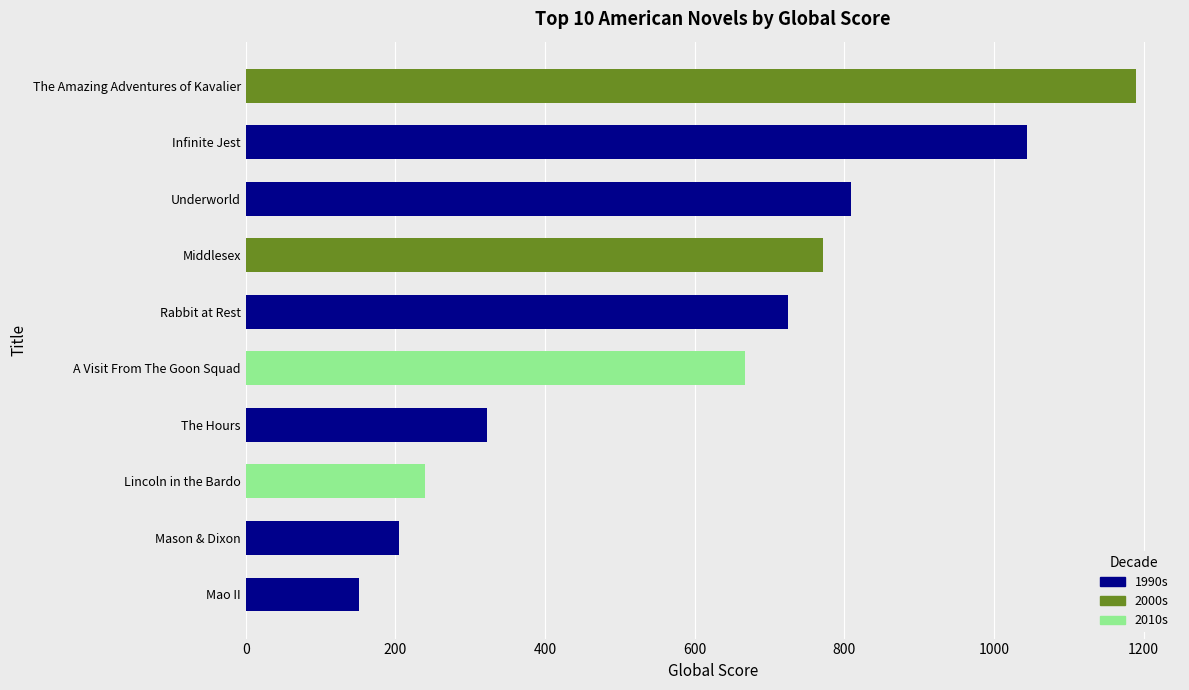

What is the label of the 4th bar from the left?

Middlesex